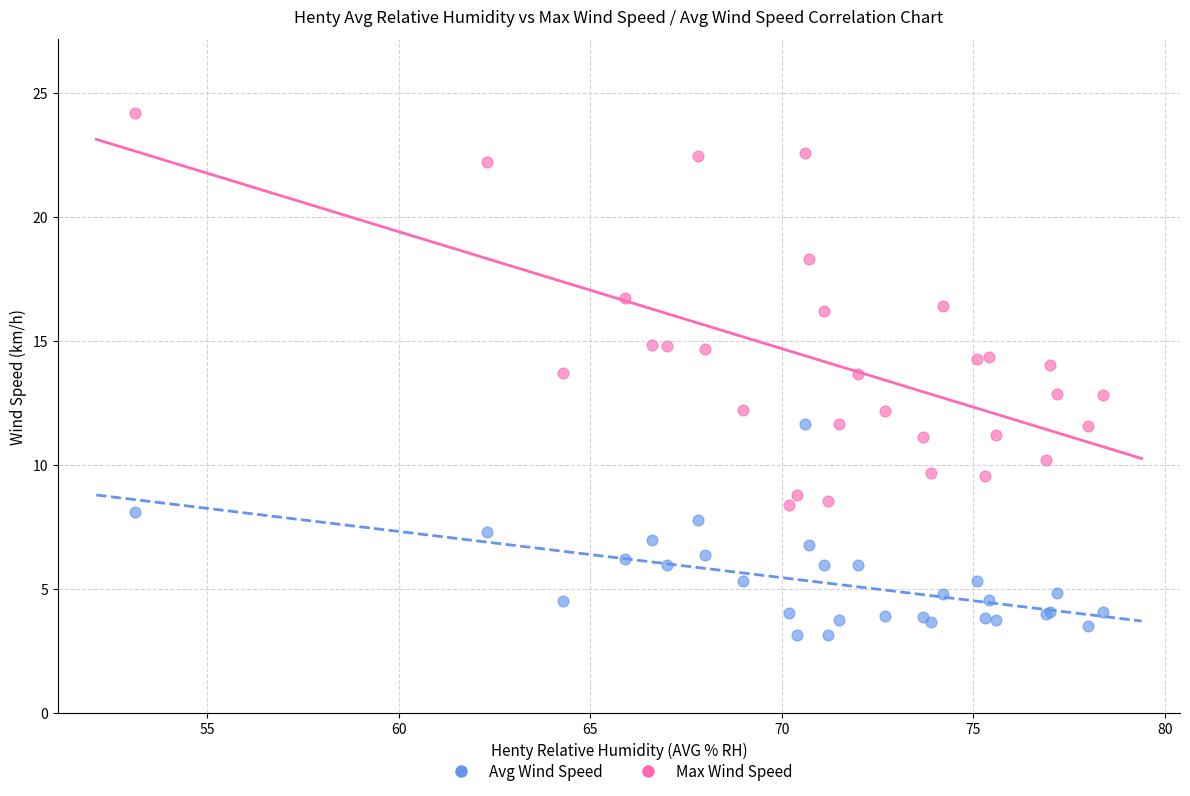

Which series reaches the maximum Y coordinate?

Max Wind Speed